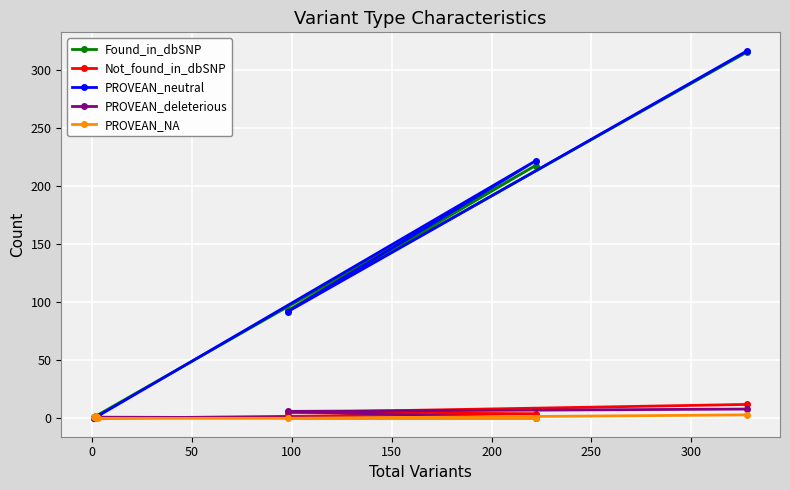

How many PROVEAN_NA values are between 0 and 2?

6